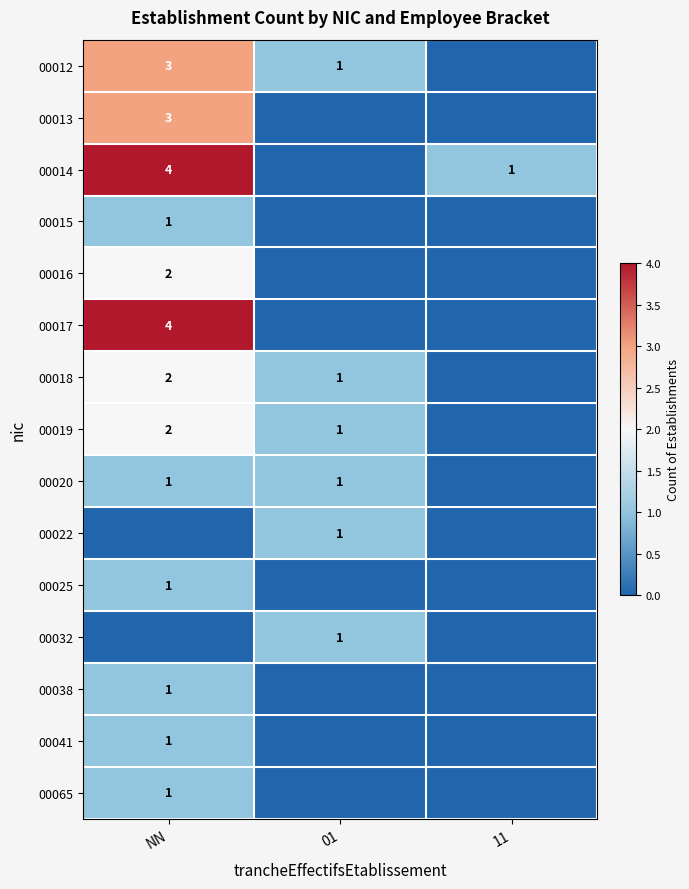

Between NN and 11, which is larger?

NN